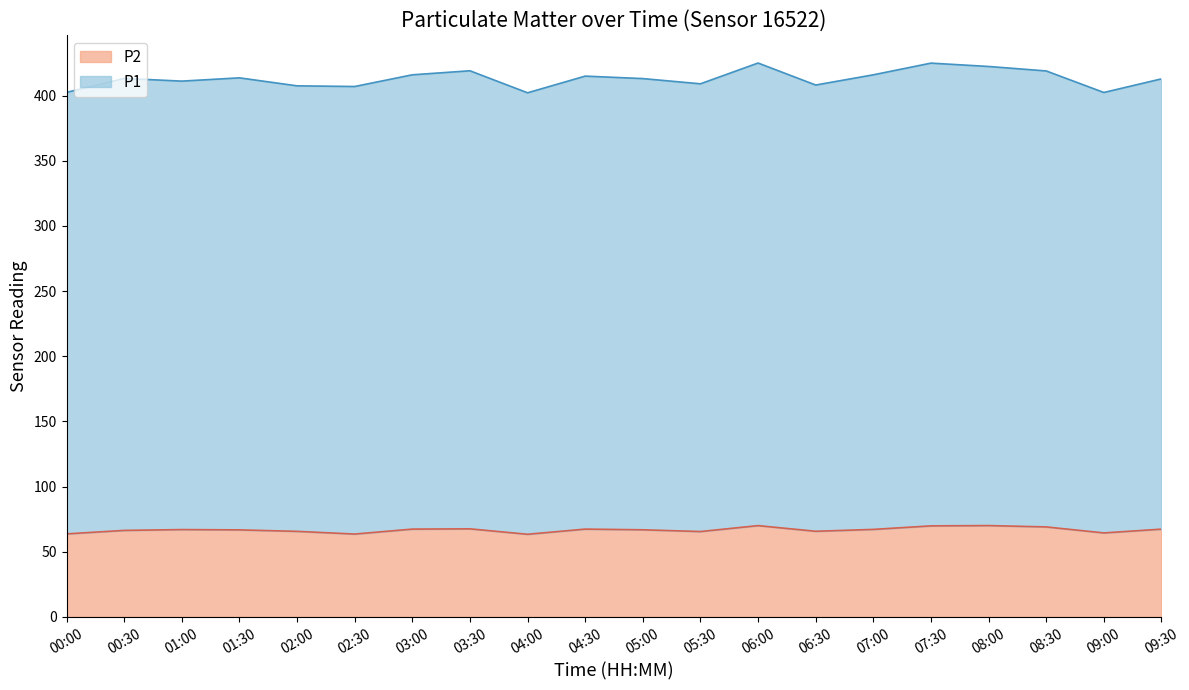

Is it true that P1 equals 407.4 at 02:00?

True